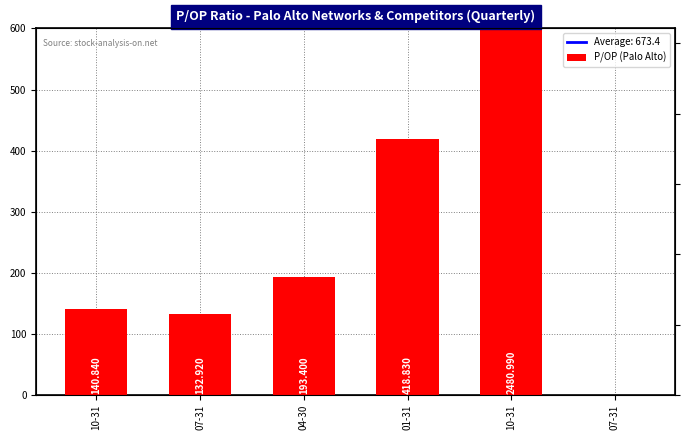

What is the difference between the values at 10-31 and 10-31?

2340.1